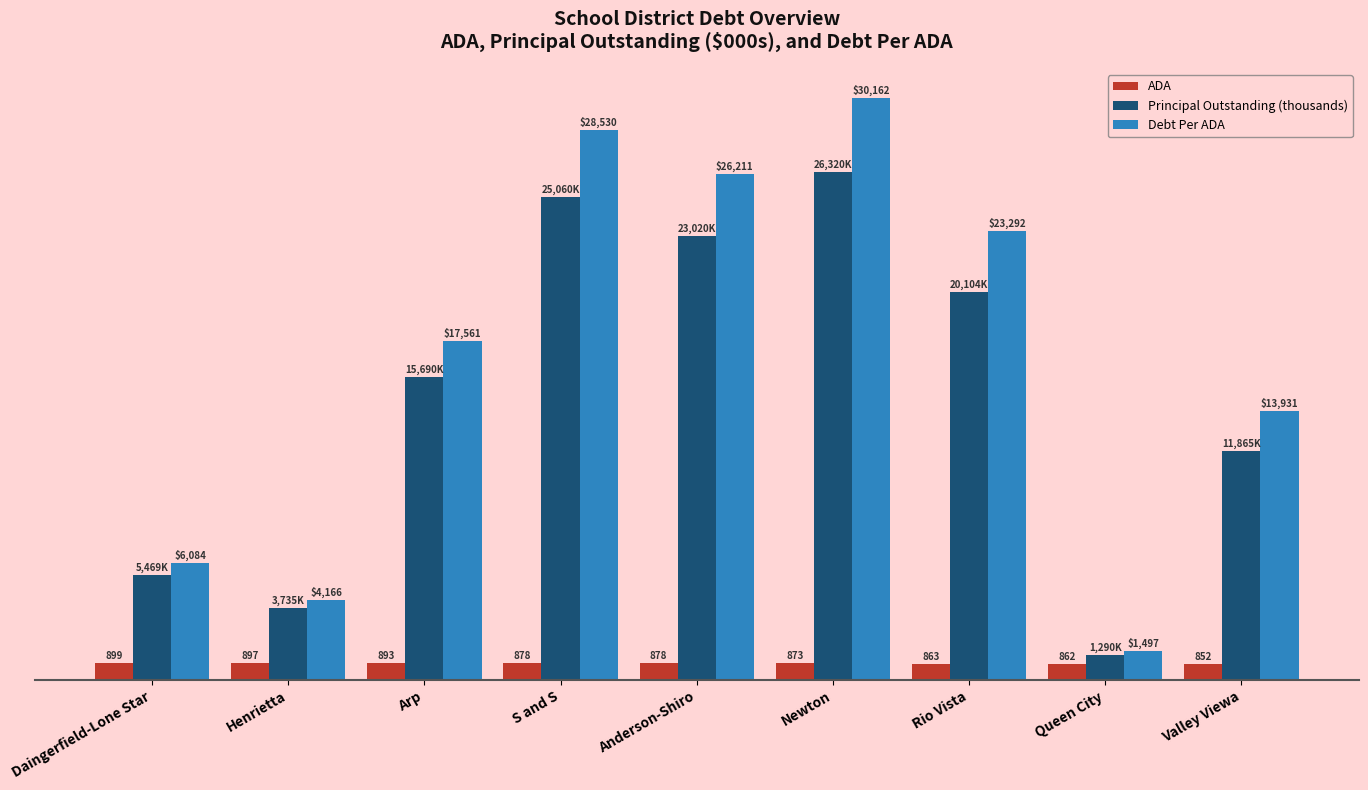

Are the bars grouped side by side (vs. stacked)?

Yes